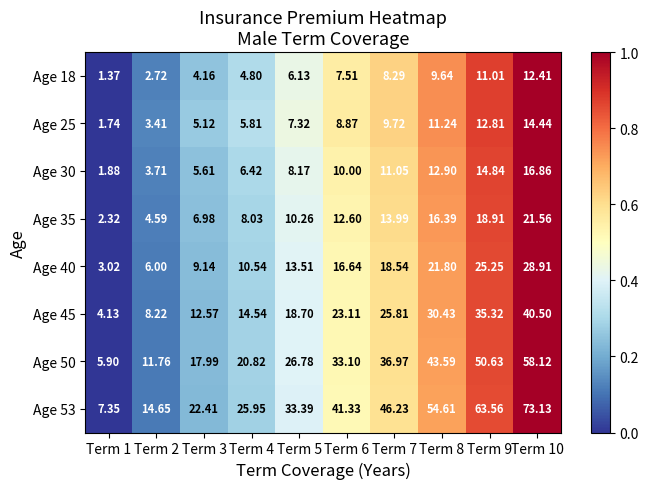

Is the value of Age 53 at Term 5 greater than the value of Age 45 at Term 8?

Yes